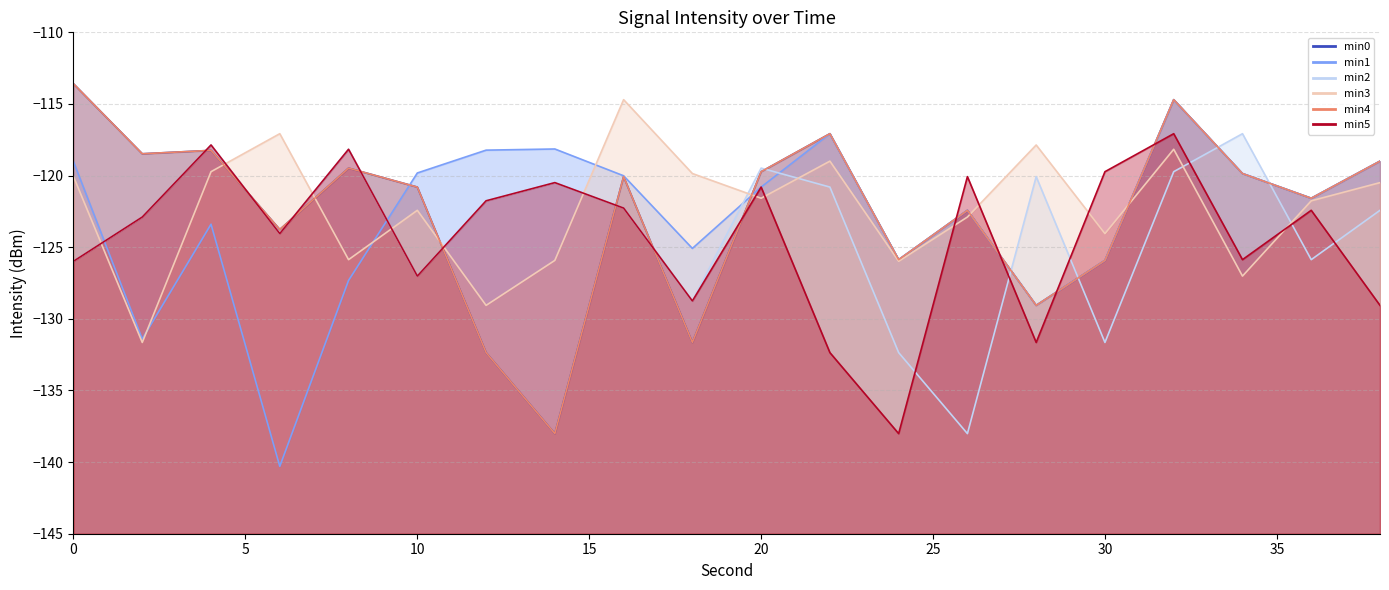

At which category is the sum across all series the highest?

32